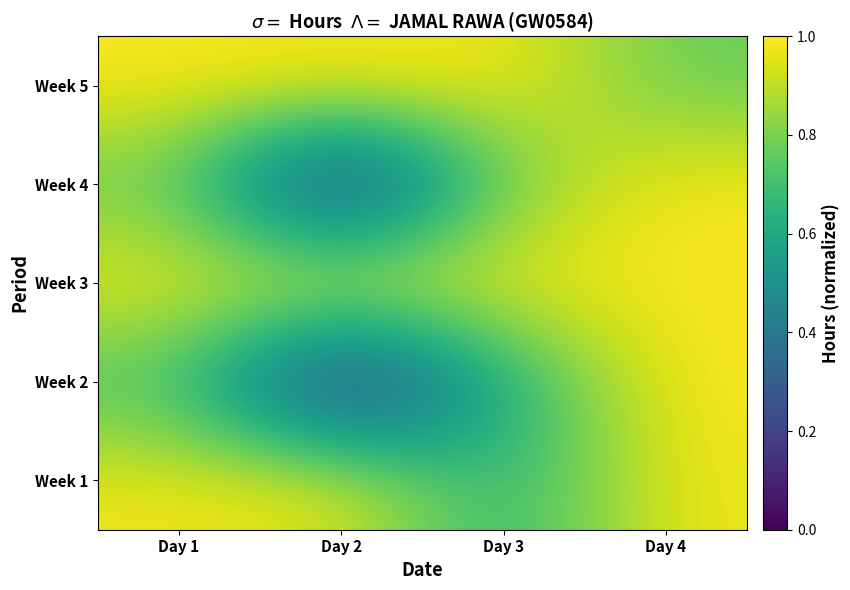

Which category has the lowest value across all series?

Day 2